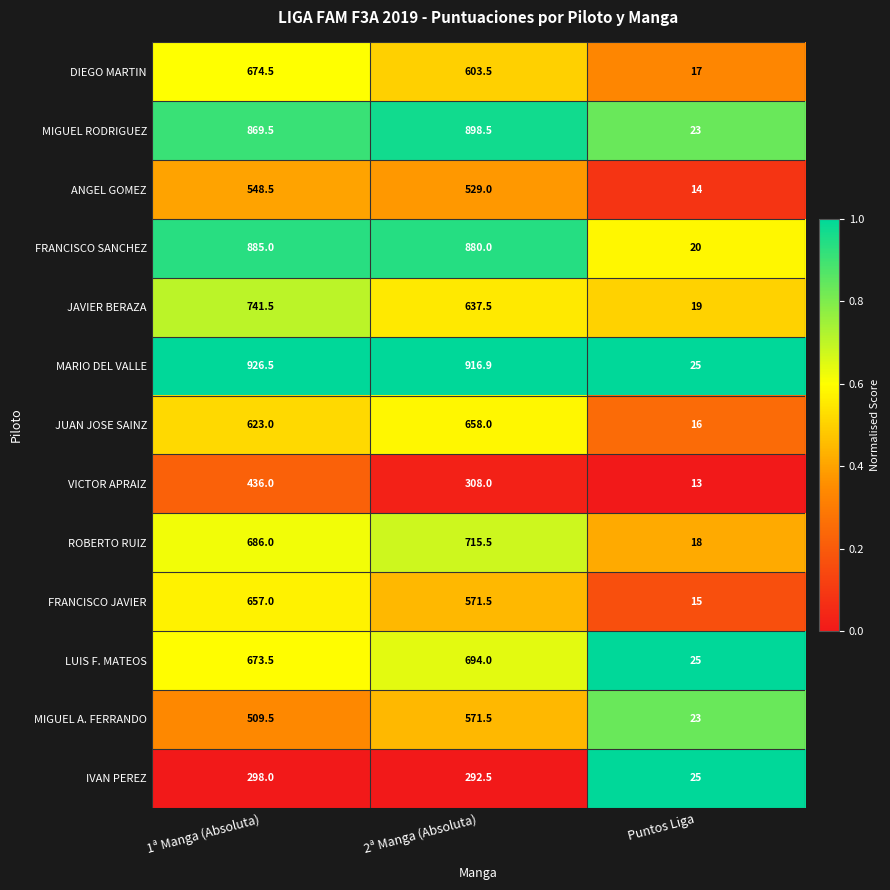

Which series has the largest total across all categories?

MARIO DEL VALLE